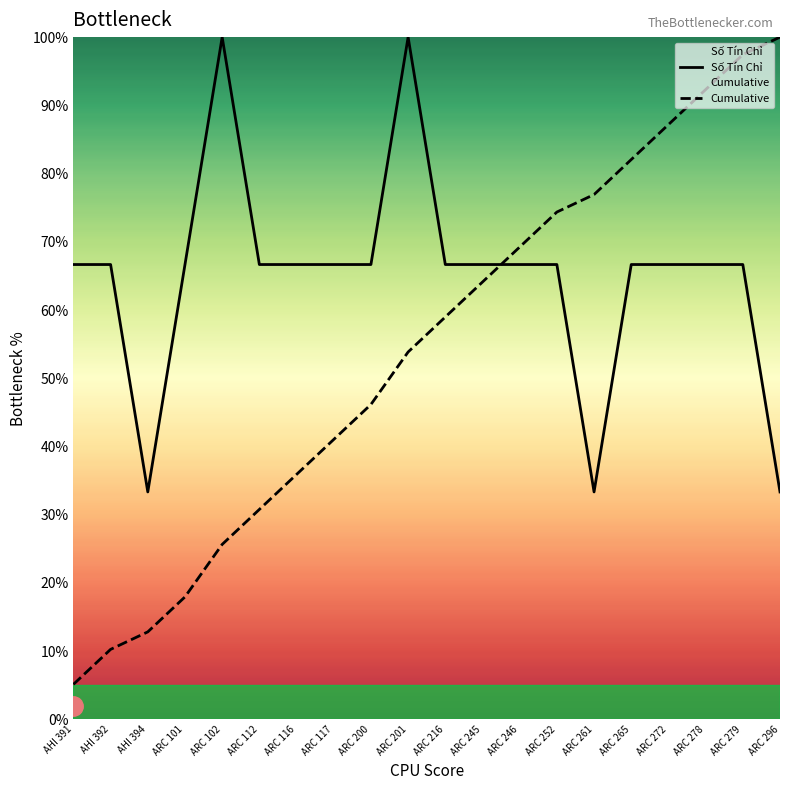

What is the difference between the second highest and second lowest values in the Số Tín Chỉ series?

66.7